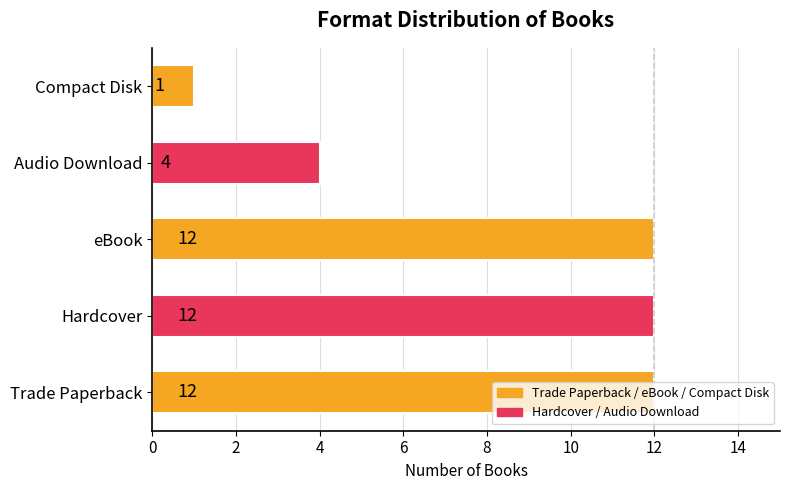

How many values are below 12?

2